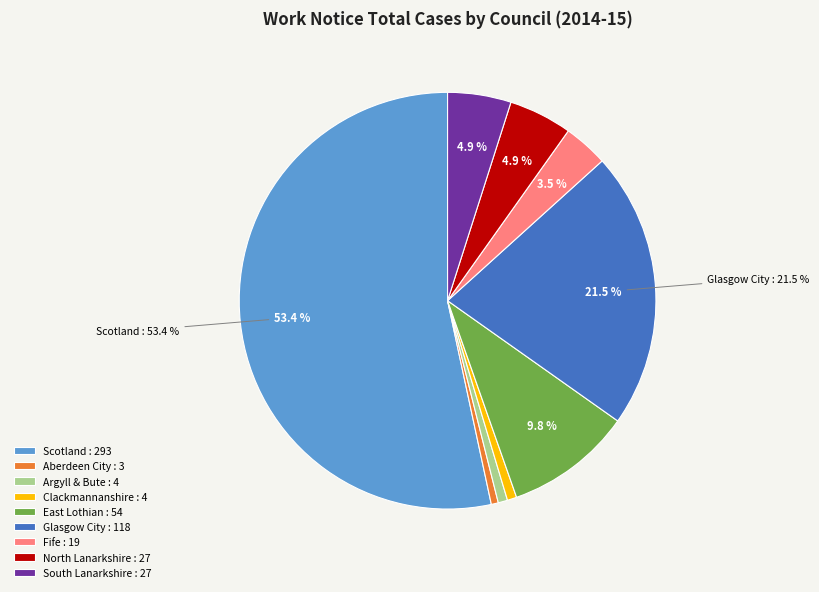

Which slice is the largest?

Scotland : 293